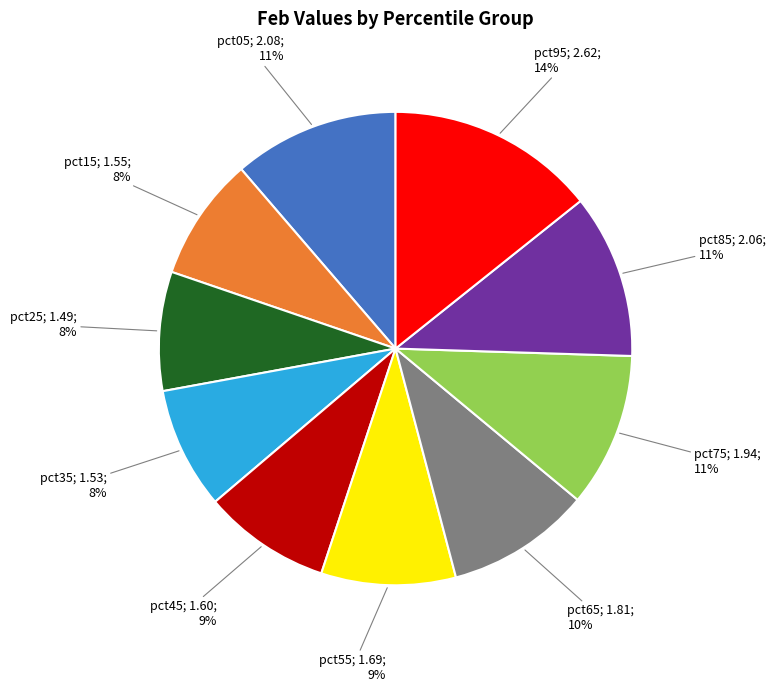

To the nearest percent, what is the average slice percentage?

10%